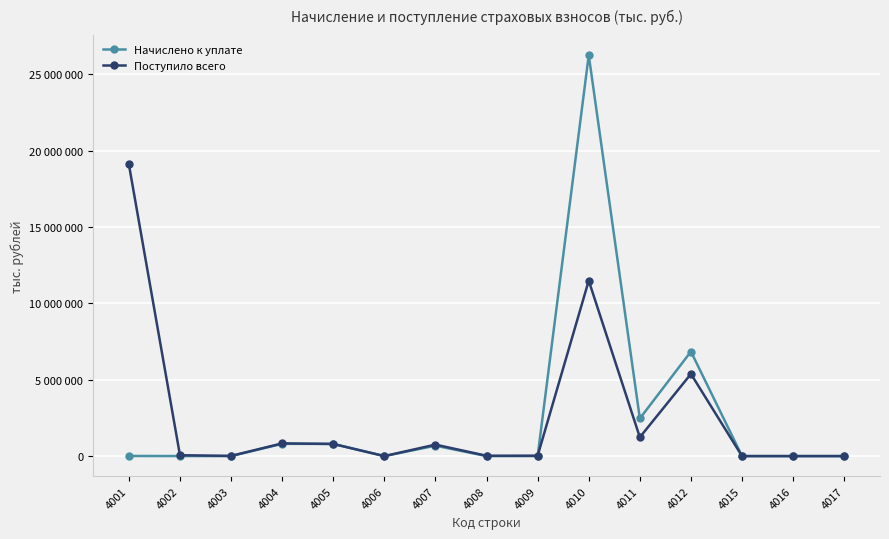

Rank the series by their average value, from highest to lowest.

Поступило всего, Начислено к уплате